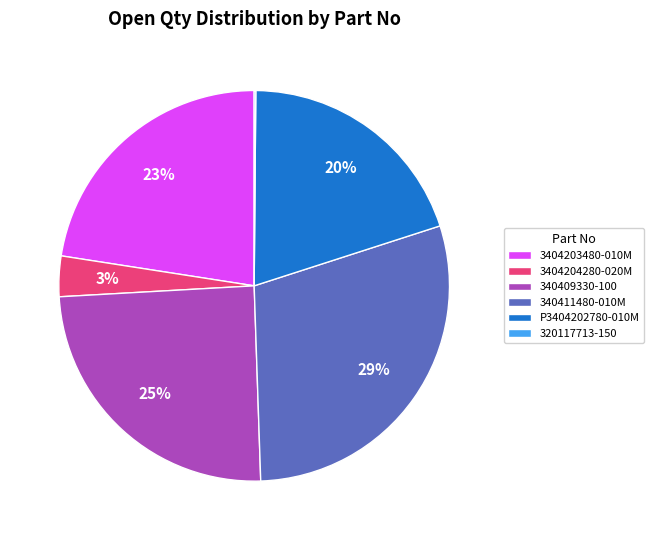

Is it true that 340411480-010M is 29% of the pie?

True